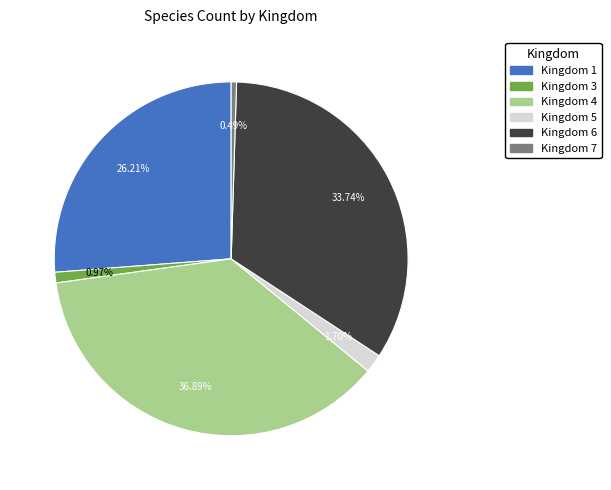

To the nearest percent, what is the average slice percentage?

17%